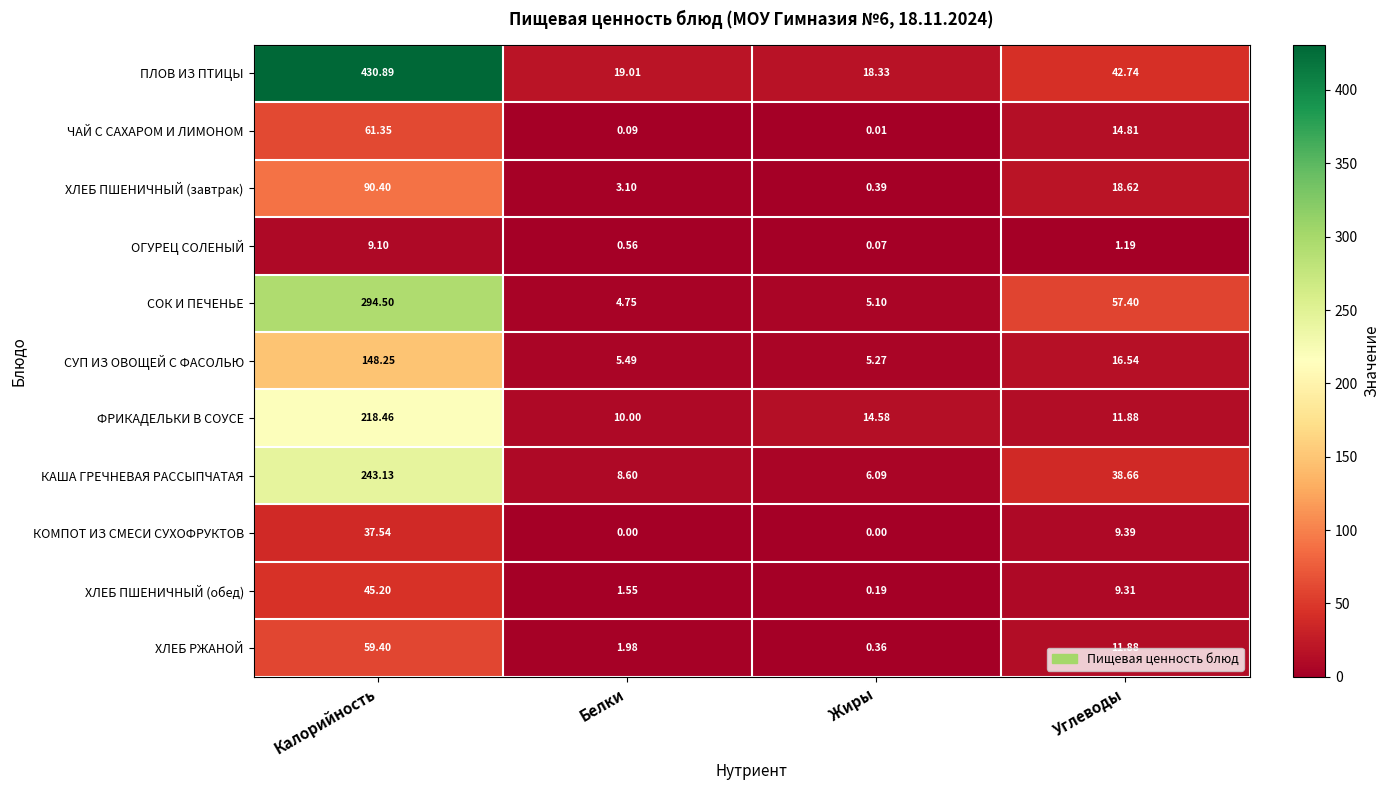

List the series in order of their peak value, lowest first.

ОГУРЕЦ СОЛЕНЫЙ, КОМПОТ ИЗ СМЕСИ СУХОФРУКТОВ, ХЛЕБ ПШЕНИЧНЫЙ (обед), ХЛЕБ РЖАНОЙ, ЧАЙ С САХАРОМ И ЛИМОНОМ, ХЛЕБ ПШЕНИЧНЫЙ (завтрак), СУП ИЗ ОВОЩЕЙ С ФАСОЛЬЮ, ФРИКАДЕЛЬКИ В СОУСЕ, КАША ГРЕЧНЕВАЯ РАССЫПЧАТАЯ, СОК И ПЕЧЕНЬЕ, ПЛОВ ИЗ ПТИЦЫ